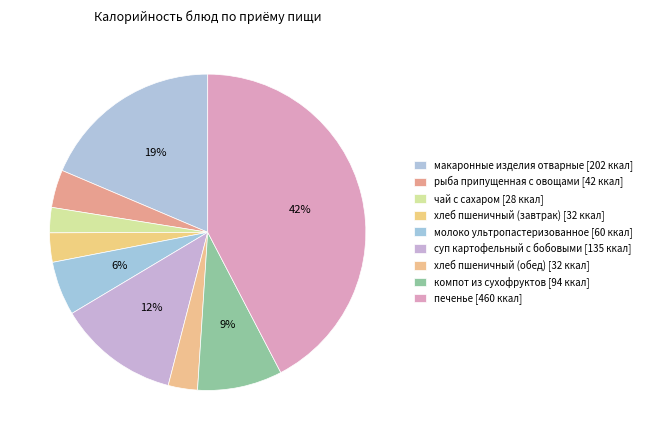

How many segments does this pie chart have?

9